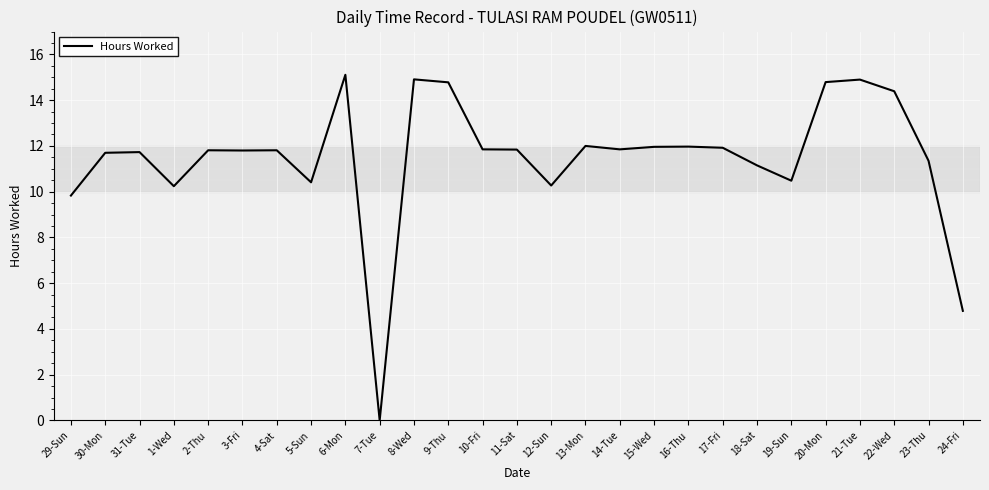

What is the sum of all values?

309.6